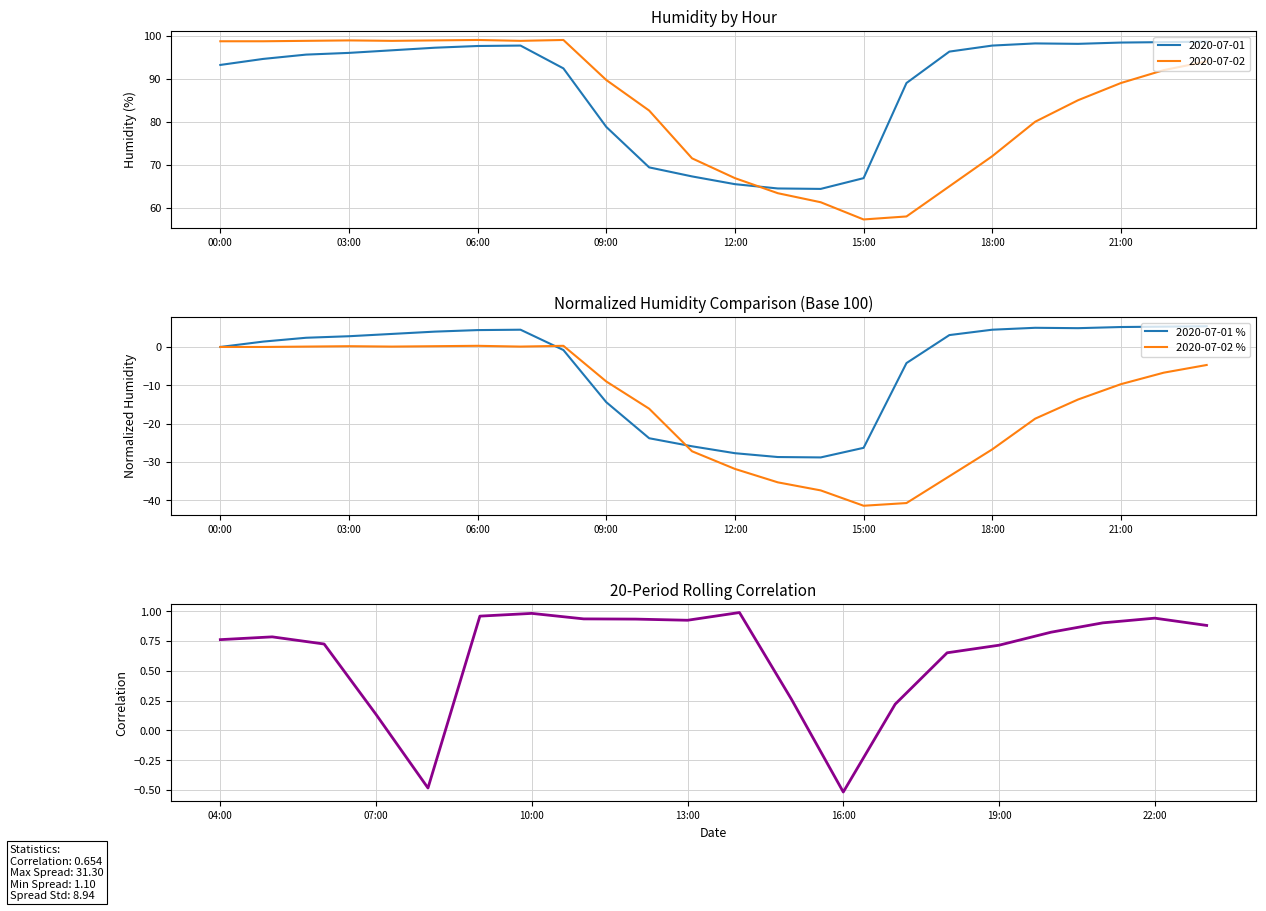

What is the sum of all 2020-07-02 values?

2017.3